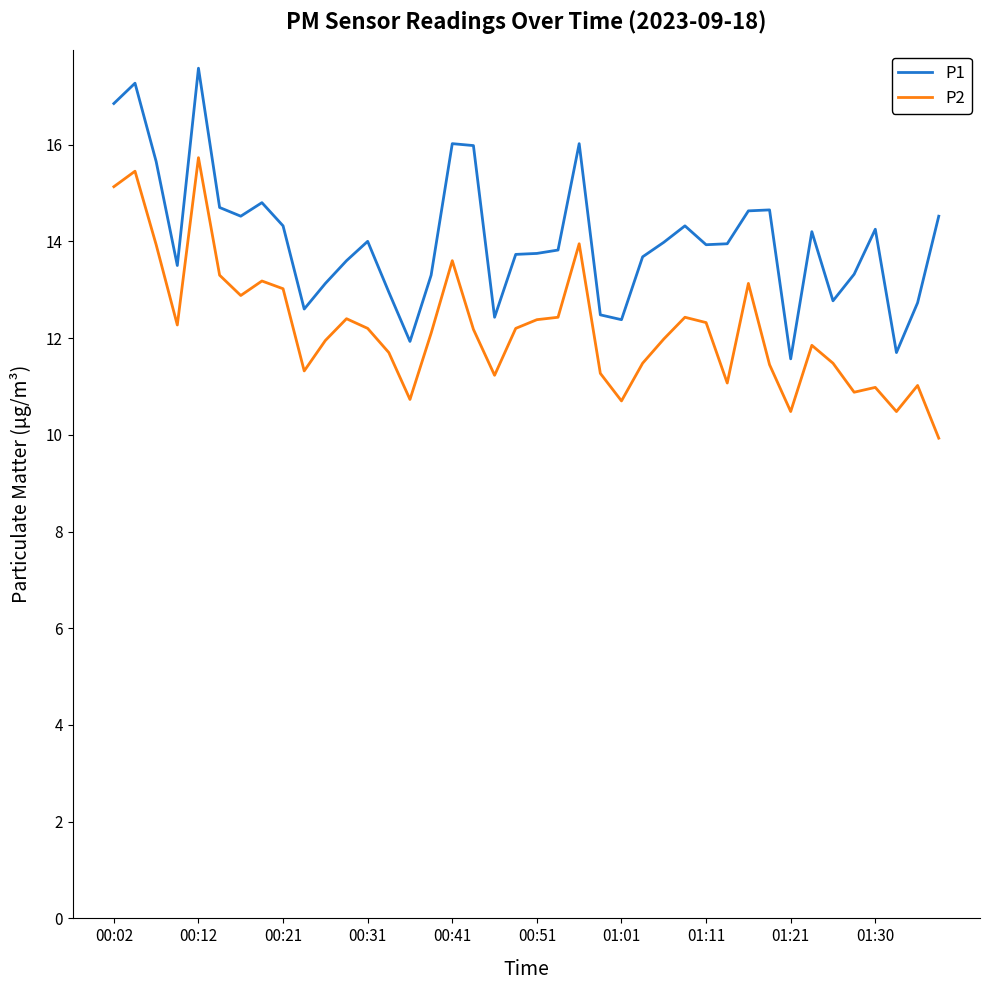

List the series in order of their peak value, highest first.

P1, P2